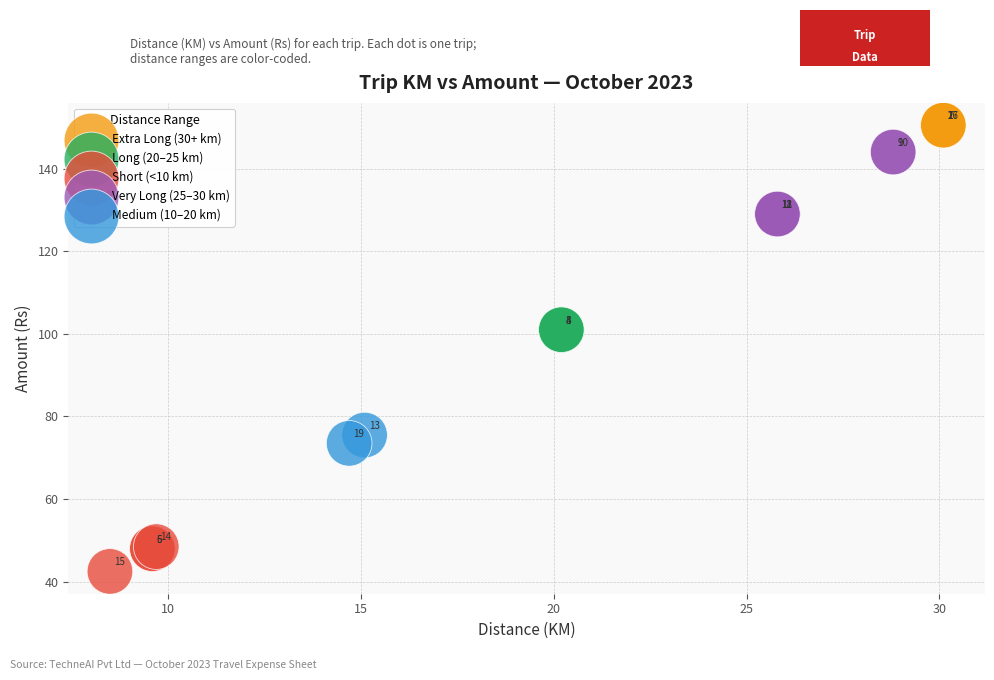

What are all the series names shown in the legend?

Extra Long (30+ km), Long (20–25 km), Short (<10 km), Very Long (25–30 km), Medium (10–20 km)